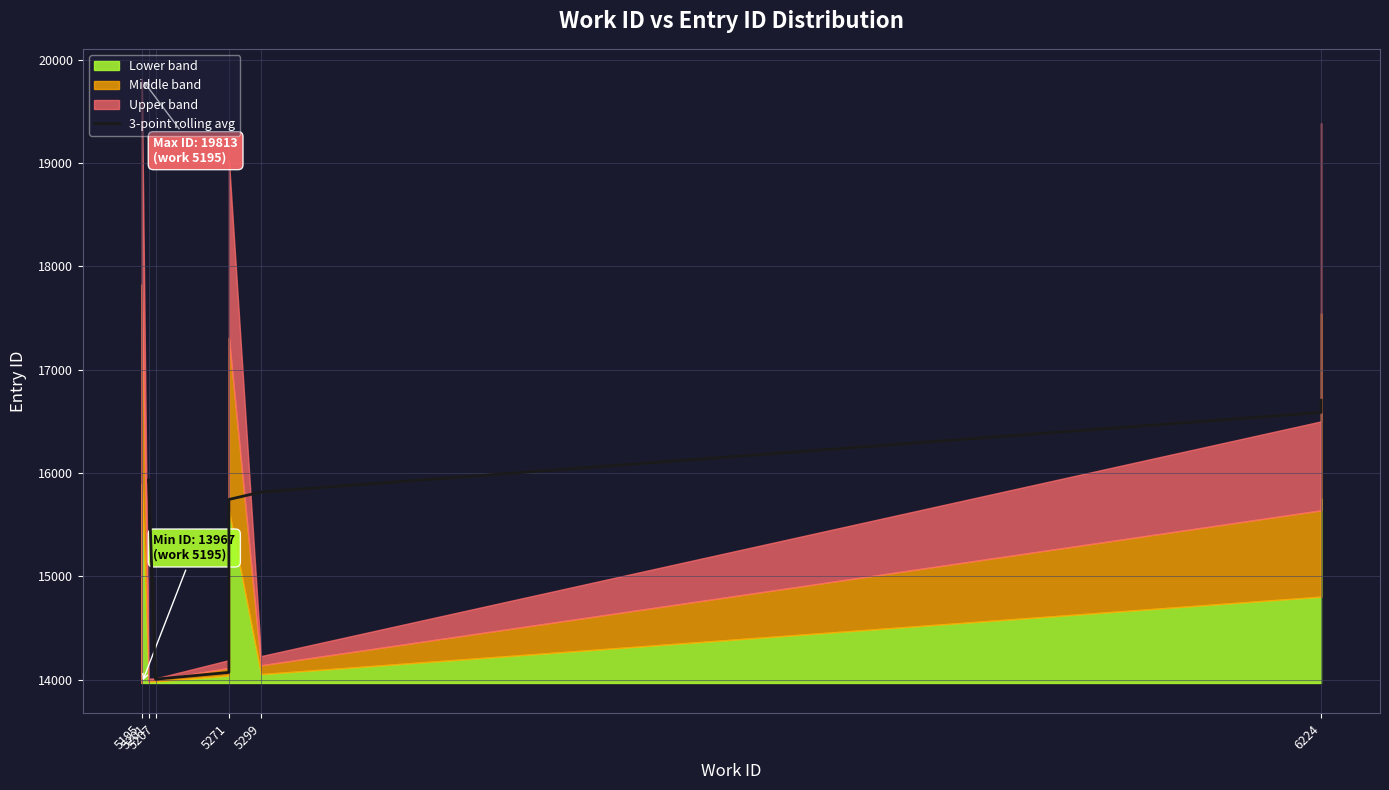

What is the average value?

15597.8